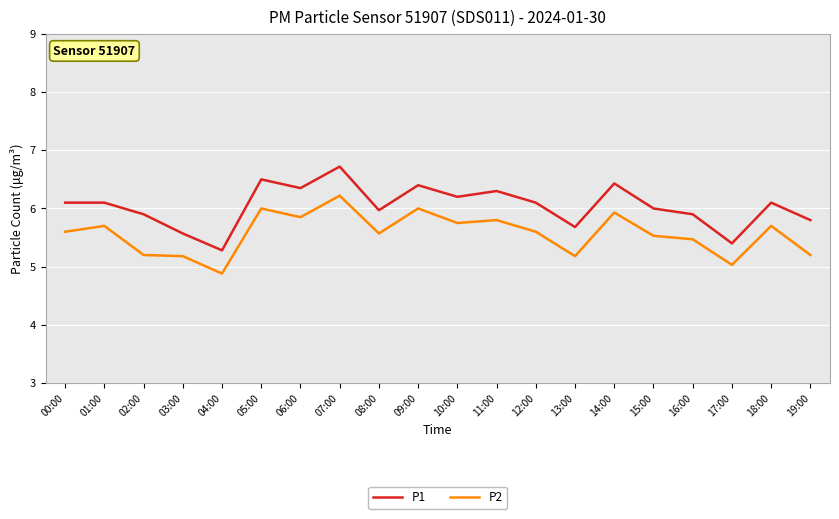

Which series has the widest spread of values?

P1